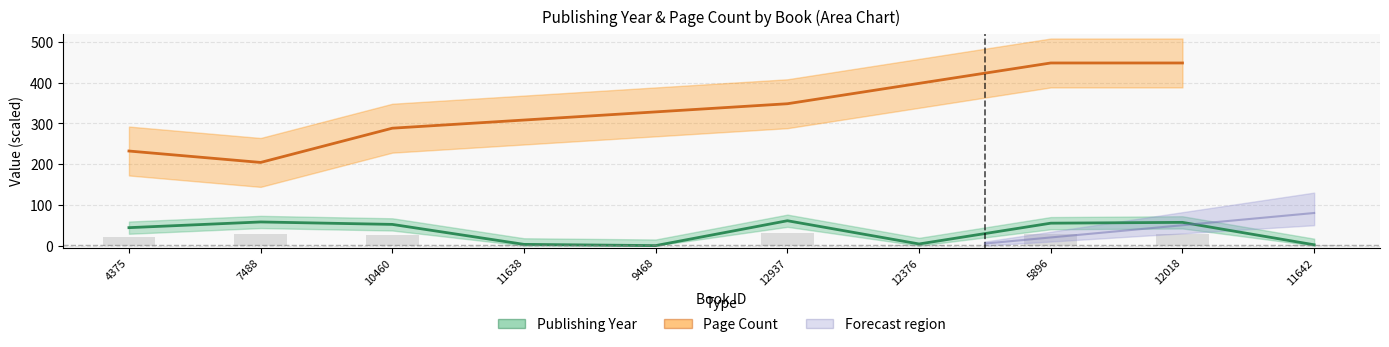

The chart shows a value of 1 at 11642. True or false?

False